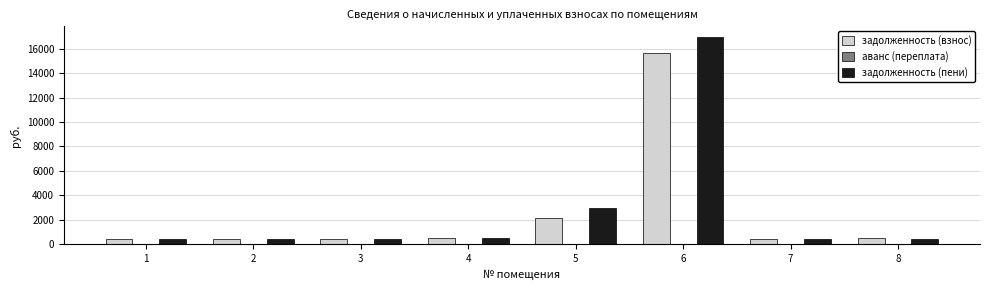

Which series has the largest total across all categories?

задолженность (пени)